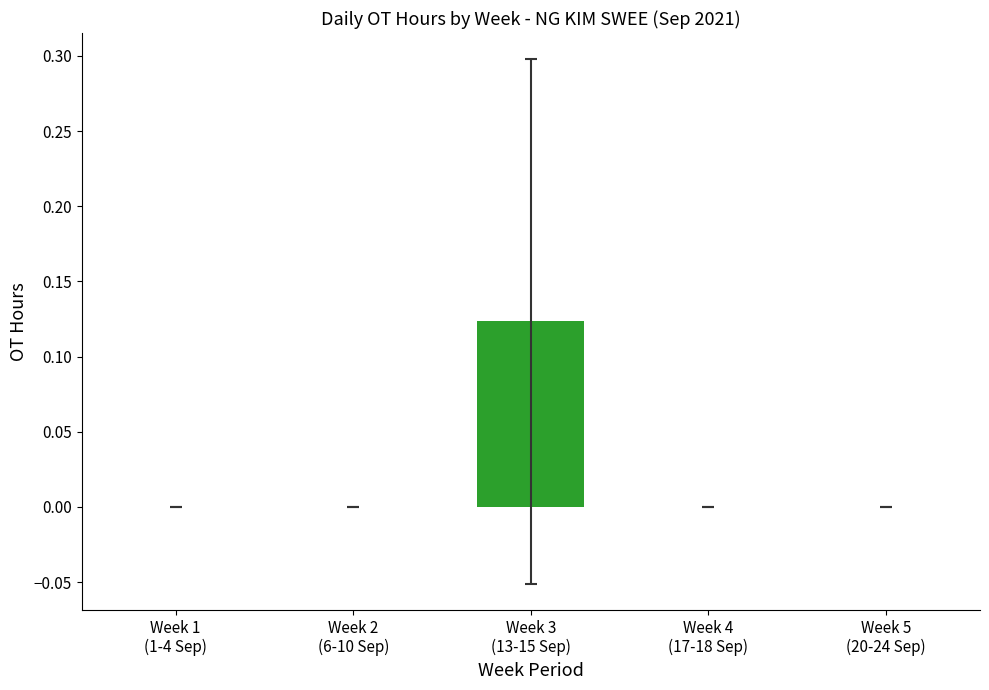

Are the bars horizontal?

No